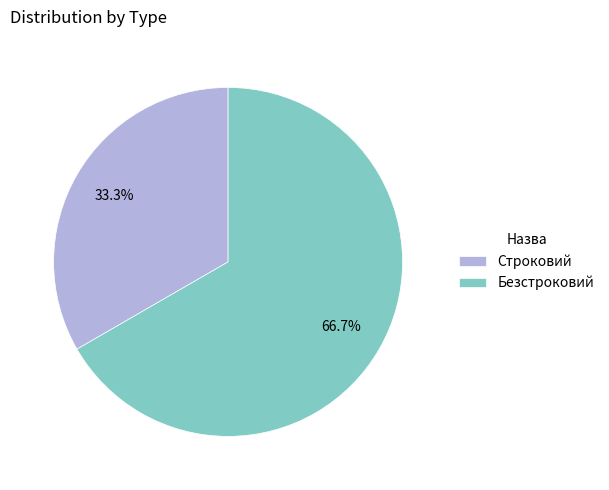

How much of the chart is everything except Безстроковий?

33.3%